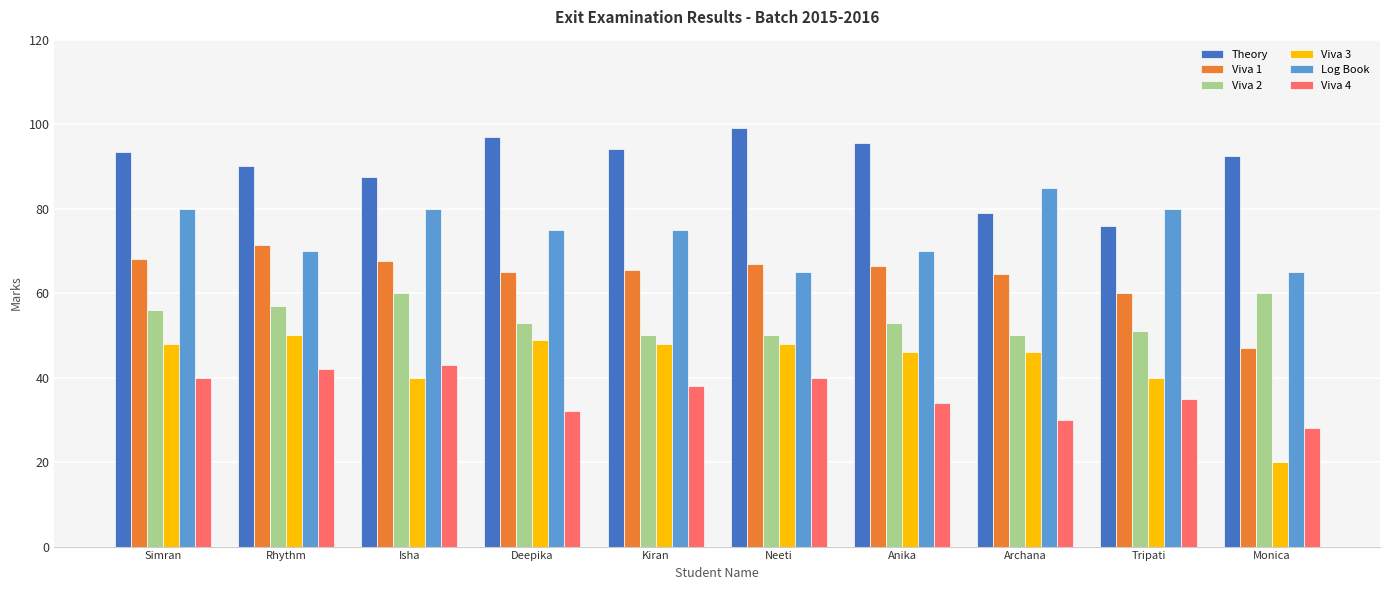

What is the difference between the highest and lowest values at Anika?

61.5